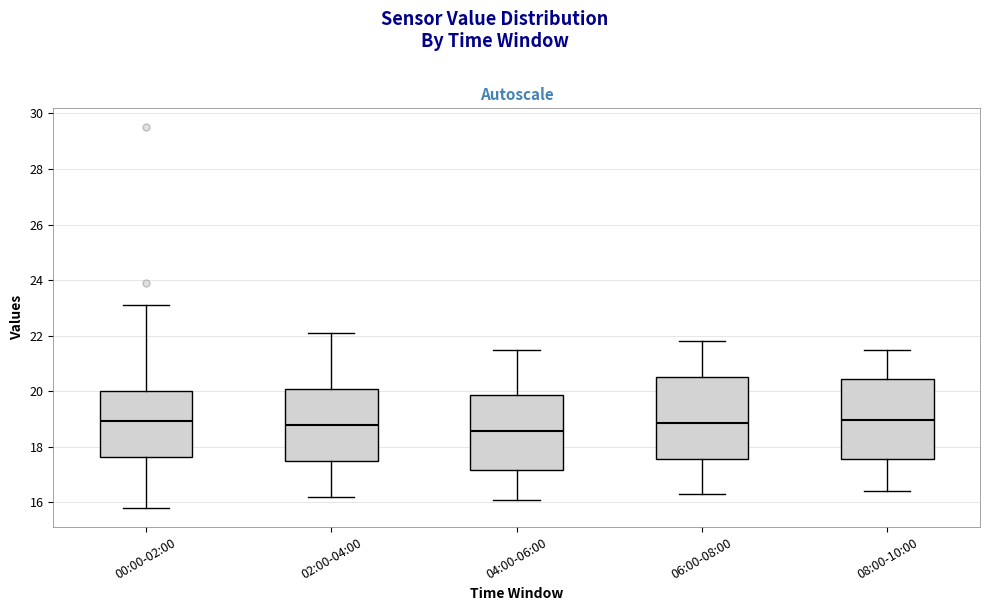

Where does the upper whisker of the box for 08:00-10:00 end on the y-axis? The values are not printed on the chart, so give them approximately, as read against the axis.

21.6